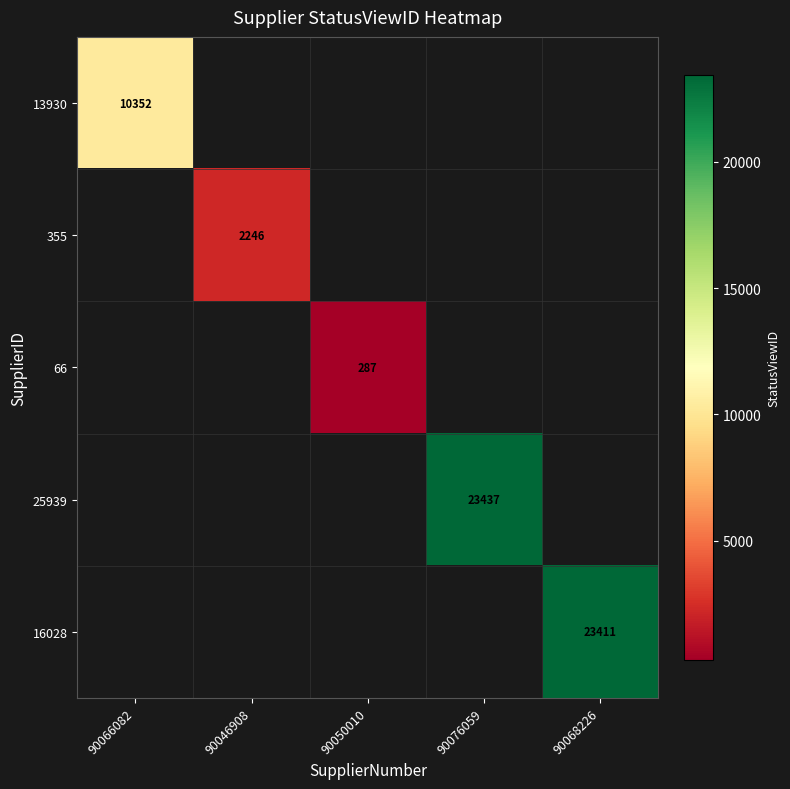

Is the value of 13930 at 90066082 greater than the value of 16028 at 90068226?

No